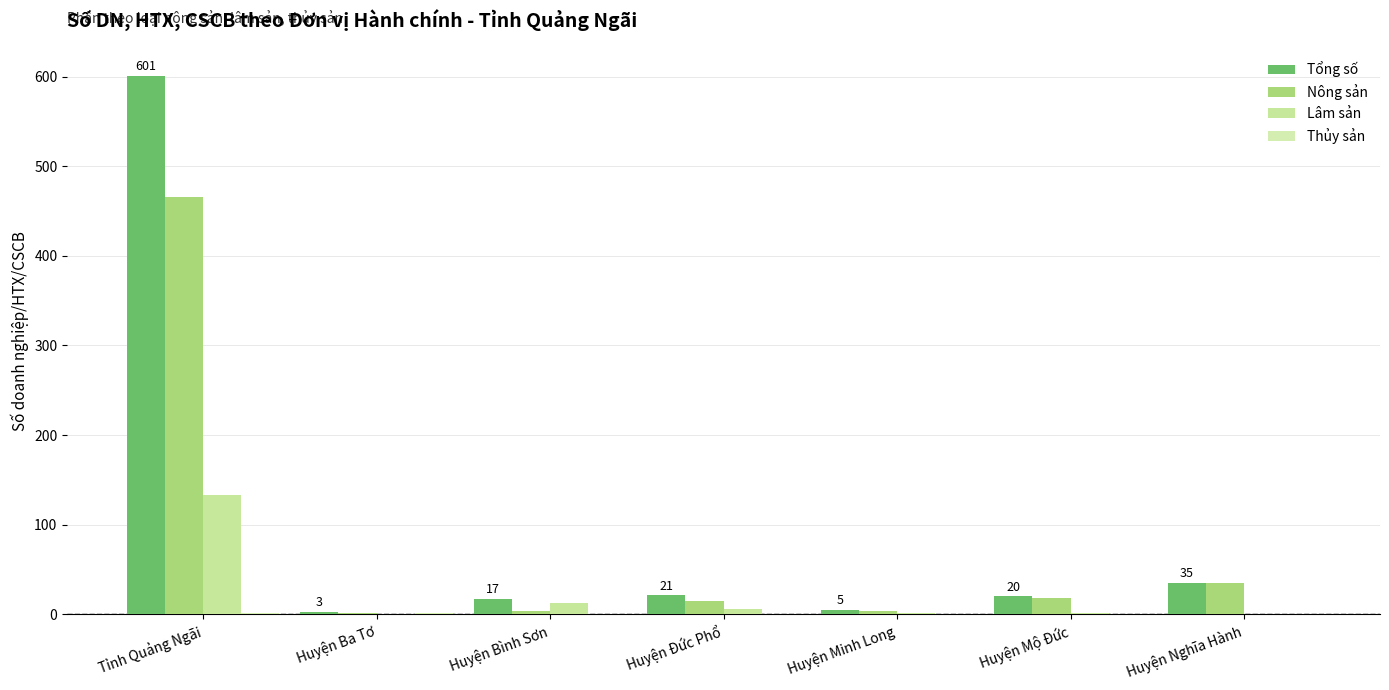

Count the number of categories in the chart.

7